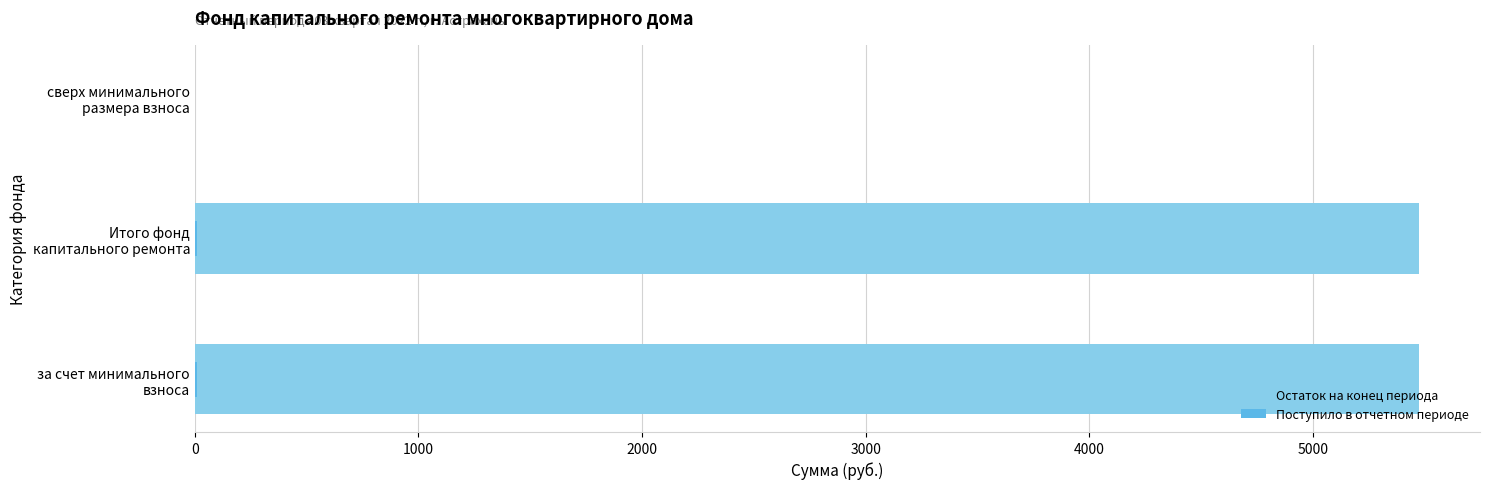

At за счет минимального взноса, list the series in order from smallest to largest.

Поступило в отчетном периоде, Остаток на конец периода